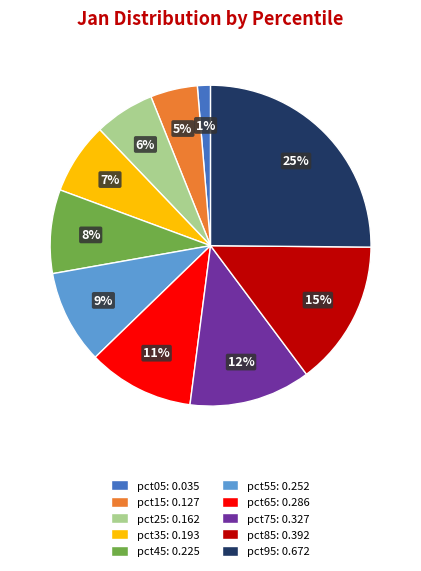

To the nearest percent, what percentage of the pie is pct35?

7%